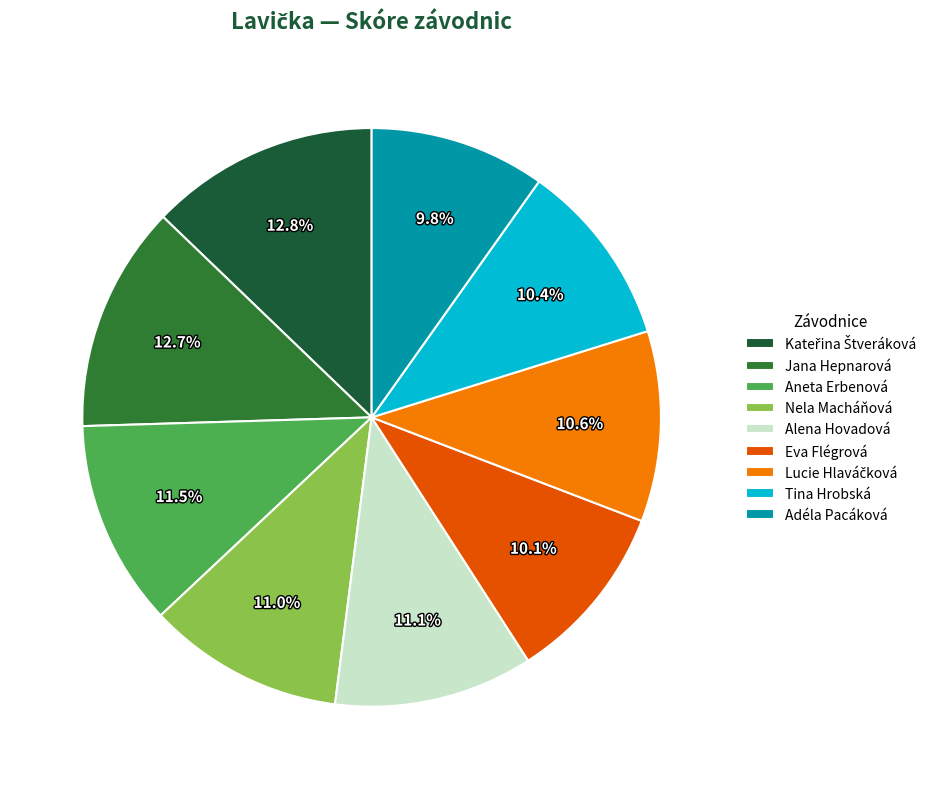

Between Adéla Pacáková and Jana Hepnarová, which is larger?

Jana Hepnarová